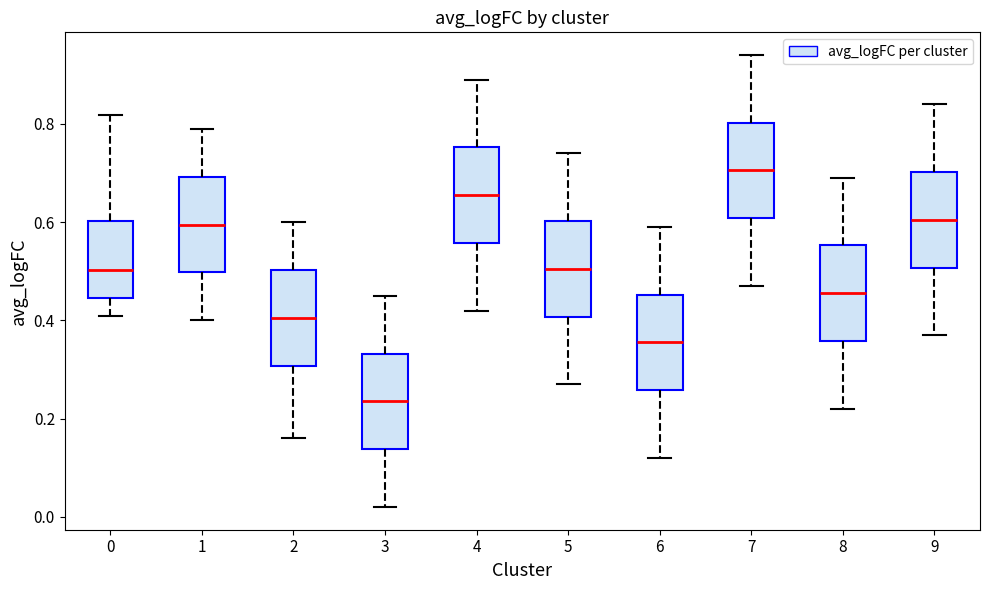

Where does the upper whisker of the box at x = 3 end on the y-axis? The values are not printed on the chart, so give them approximately, as read against the axis.

0.46